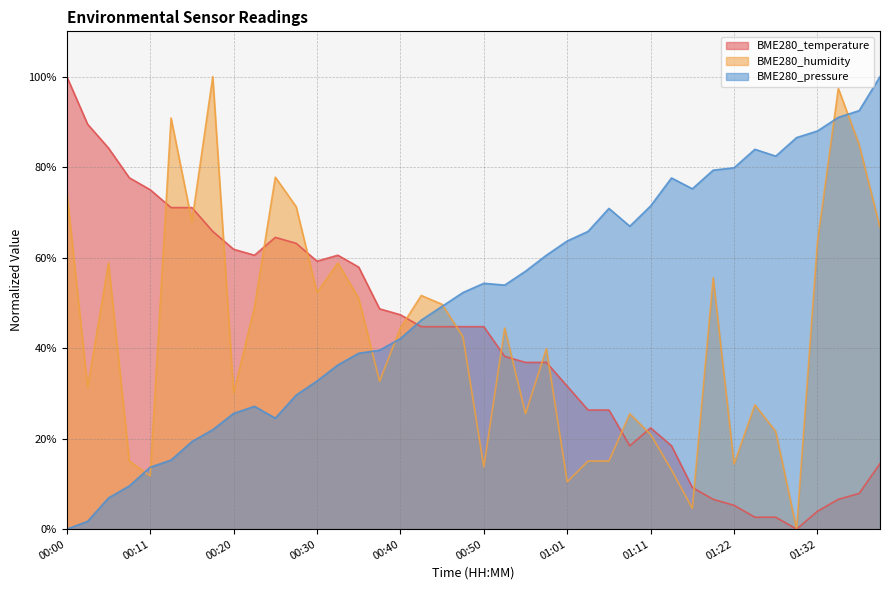

What is the difference between the maximum and minimum values in the BME280_humidity series?

1.0